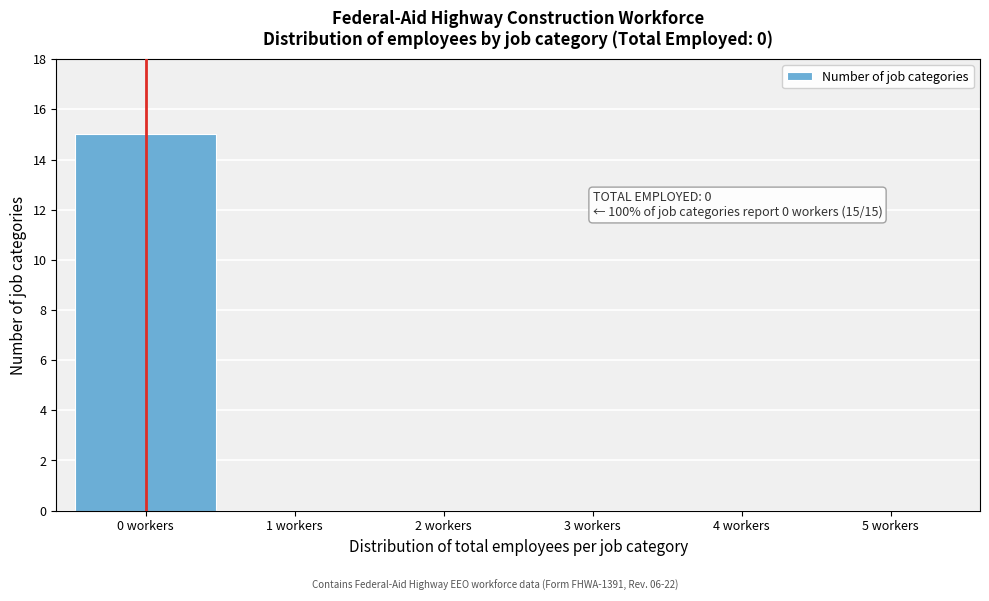

Over which range of the x-axis is the bar tallest?

-0.5 to 0.5